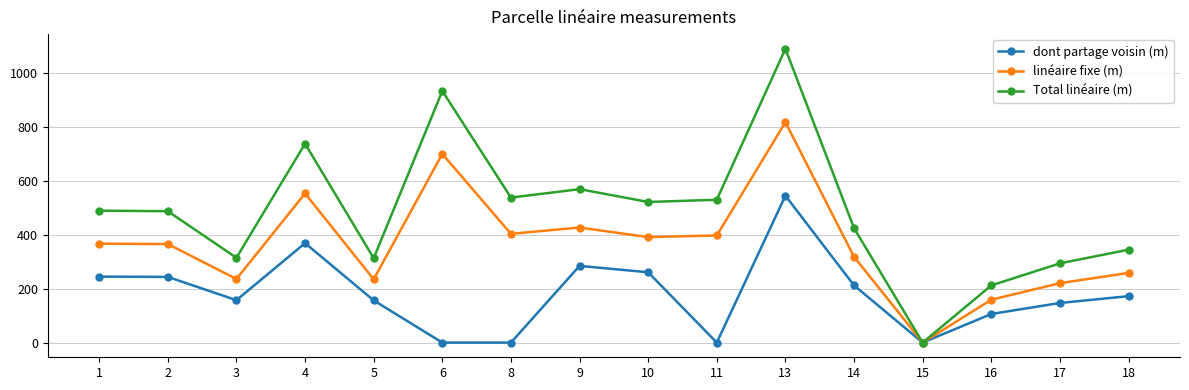

The value of Total linéaire (m) at 17 is 93.2. True or false?

False